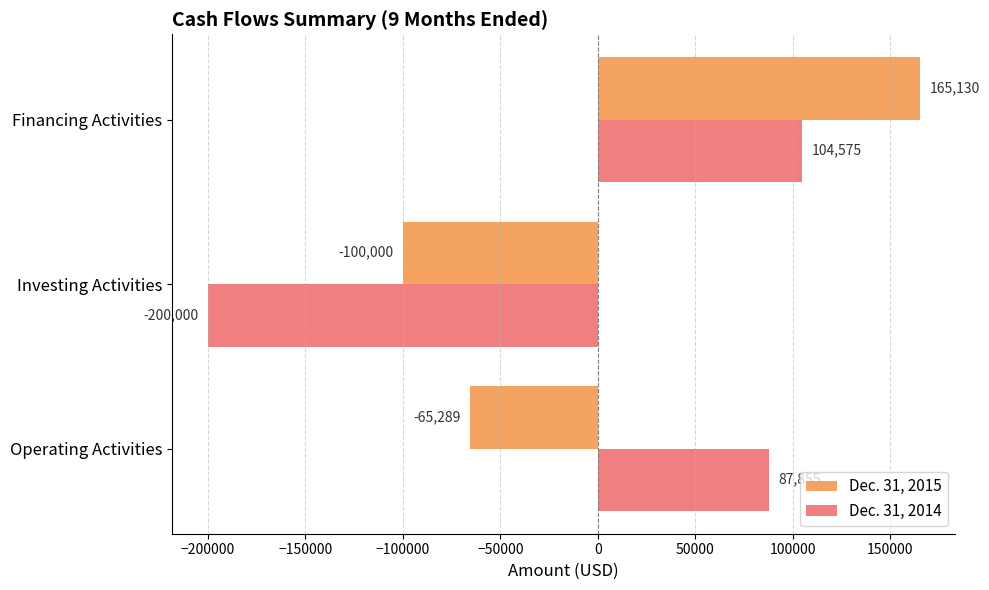

Rank the series by their maximum value, from lowest to highest.

Dec. 31, 2014, Dec. 31, 2015